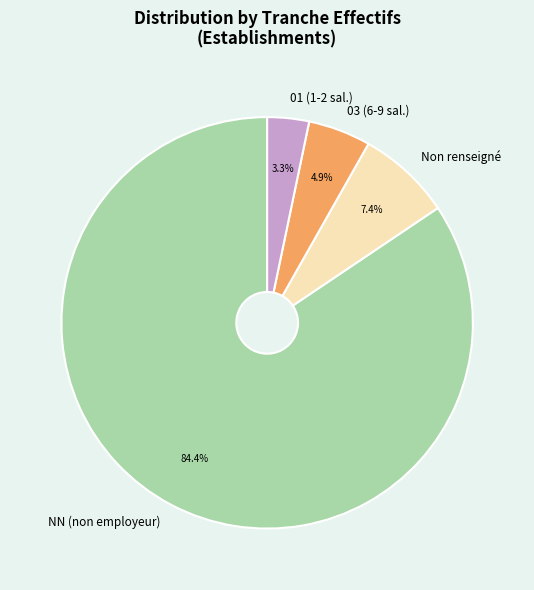

Combined, do 03 (6-9 sal.) and NN (non employeur) account for over 50%?

Yes